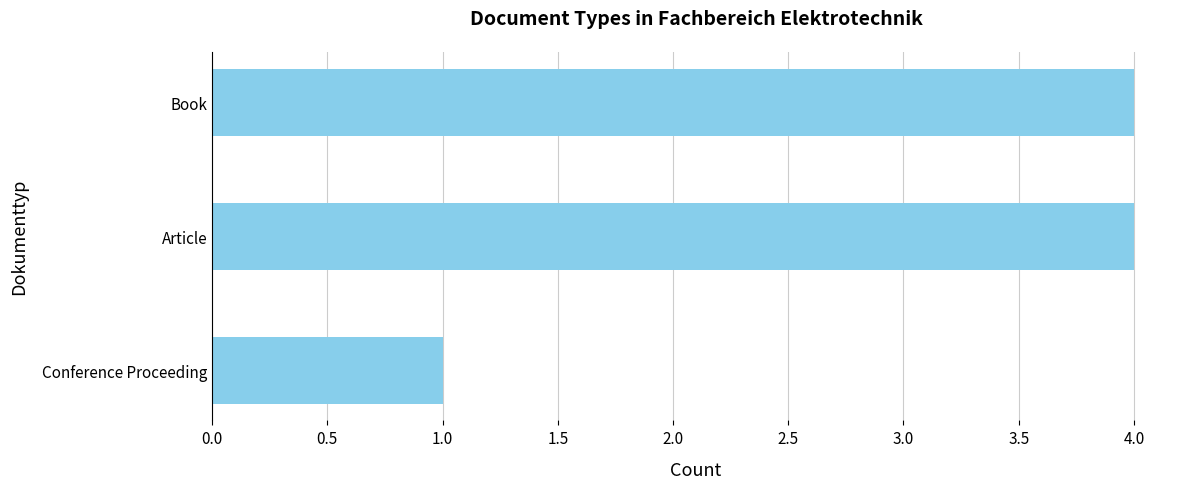

Which label corresponds to the smallest value in the chart?

Conference Proceeding